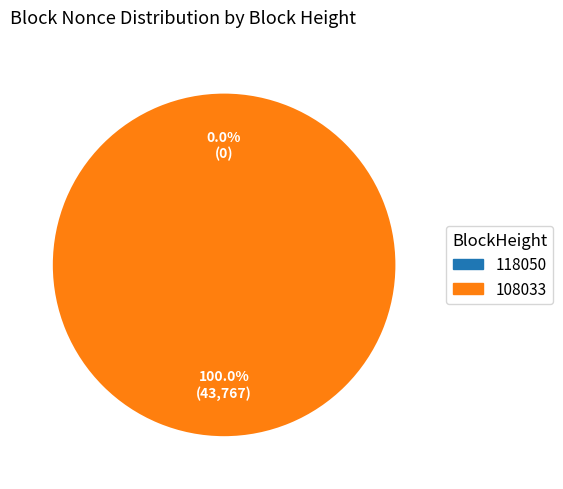

Count the number of slices in the pie.

2